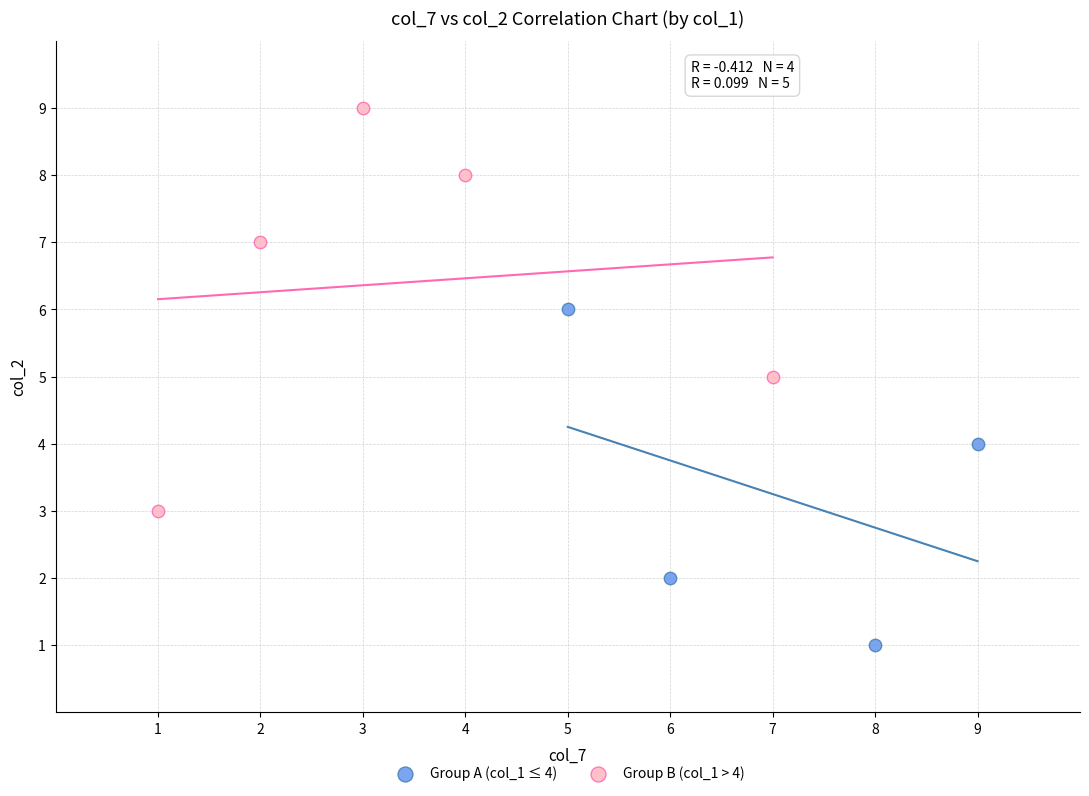

Which series reaches the maximum Y coordinate?

Group B (col_1 > 4)